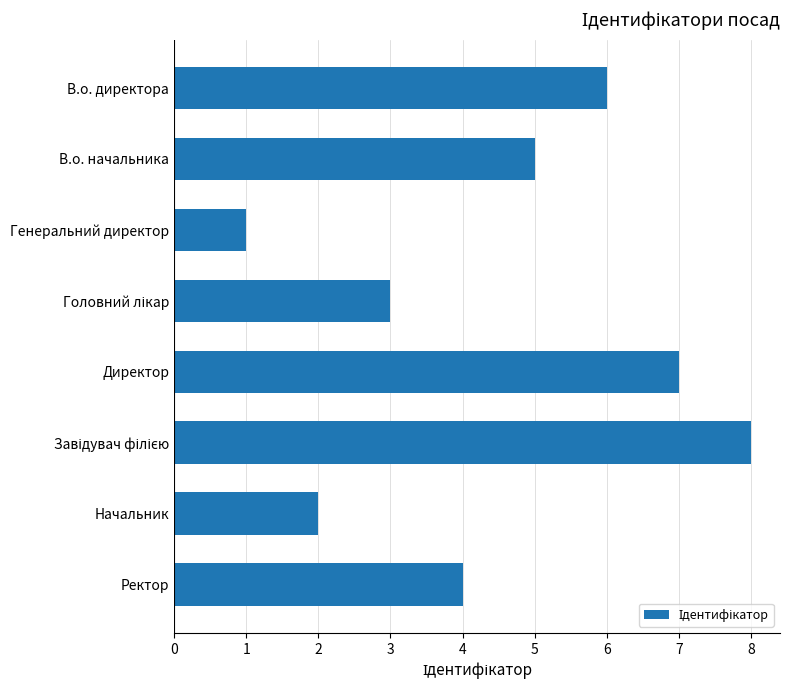

The value at Ректор is 4. True or false?

True